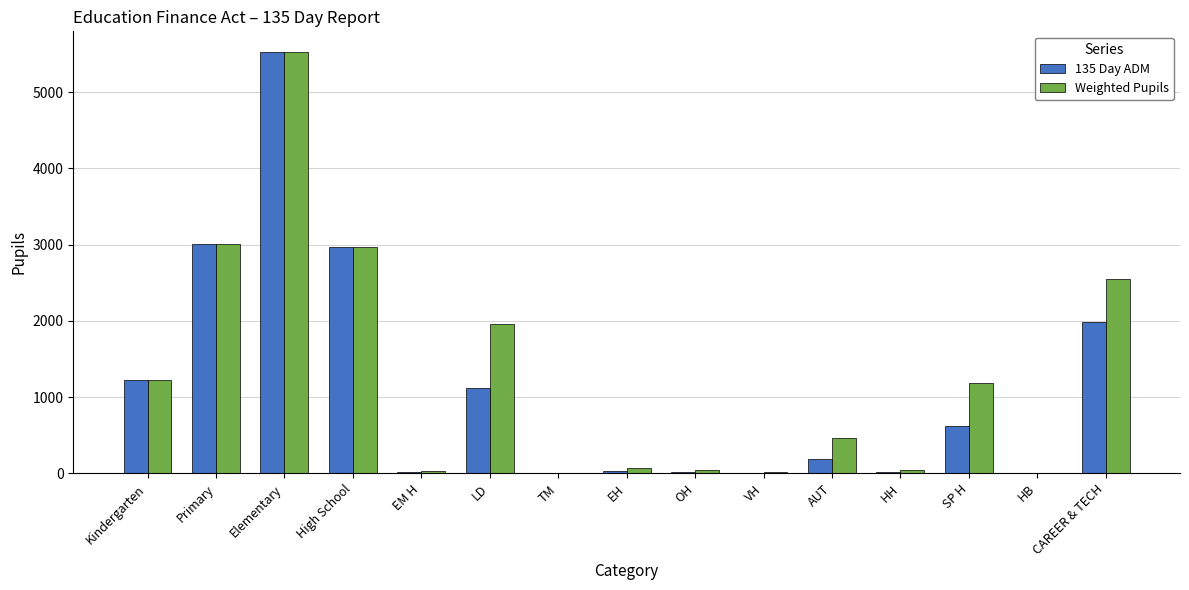

How many series are shown in this chart?

2